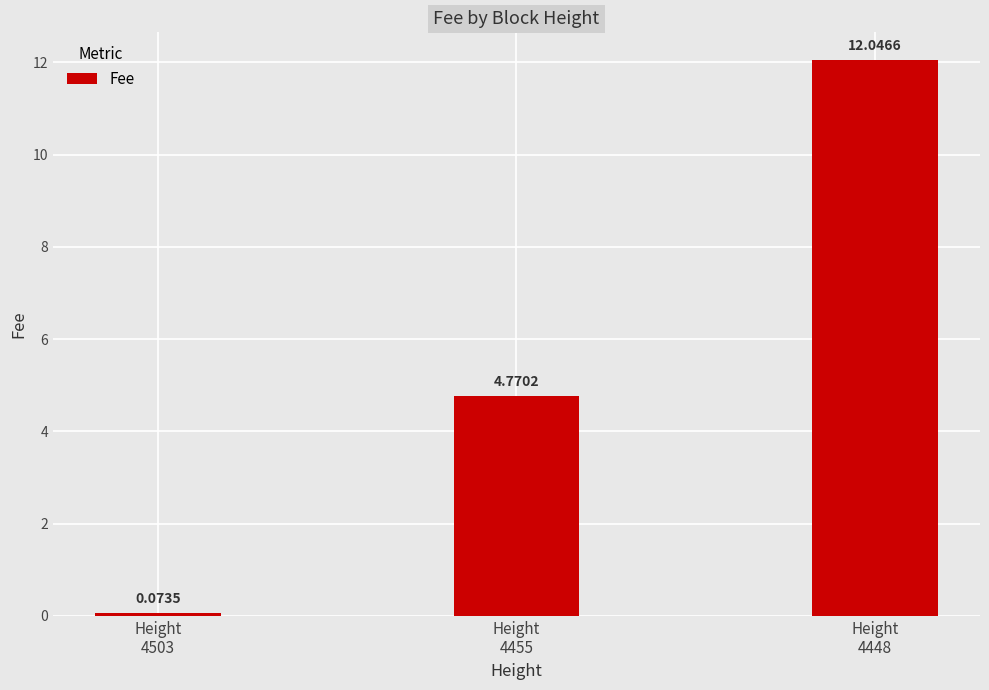

What is the greatest value displayed?

12.0